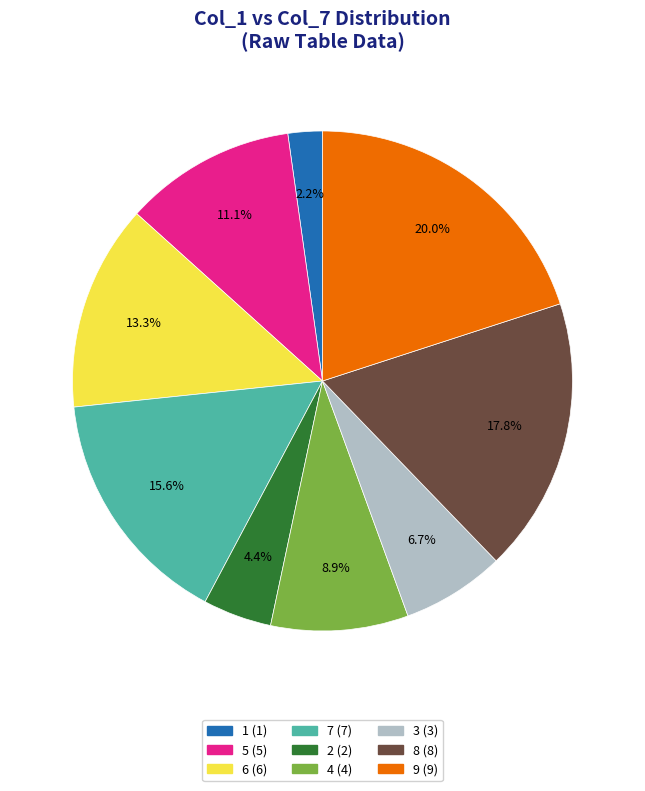

To the nearest percent, what percentage of the pie is 9?

20%